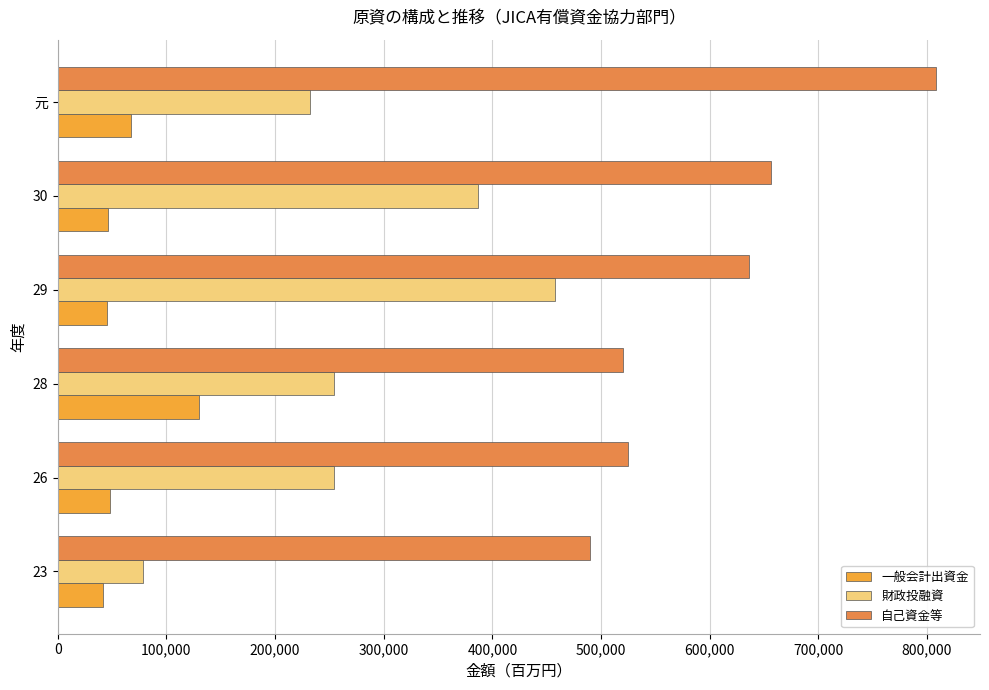

Which label corresponds to the largest value in the chart?

元